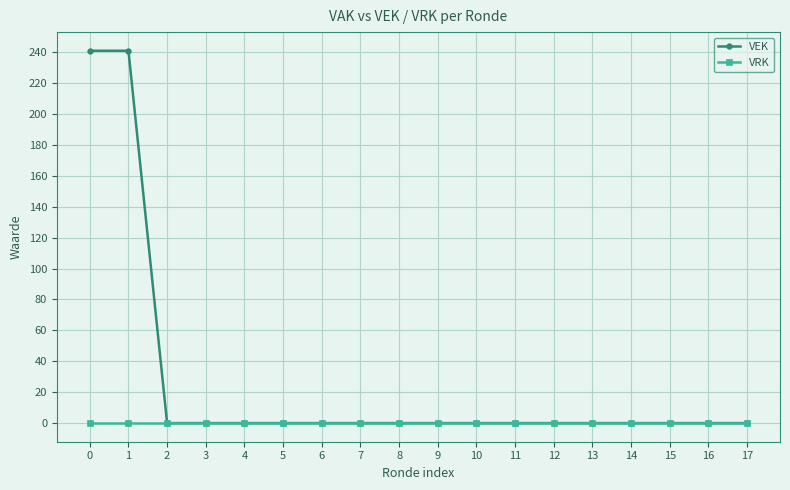

What is the maximum value shown in the chart?

241